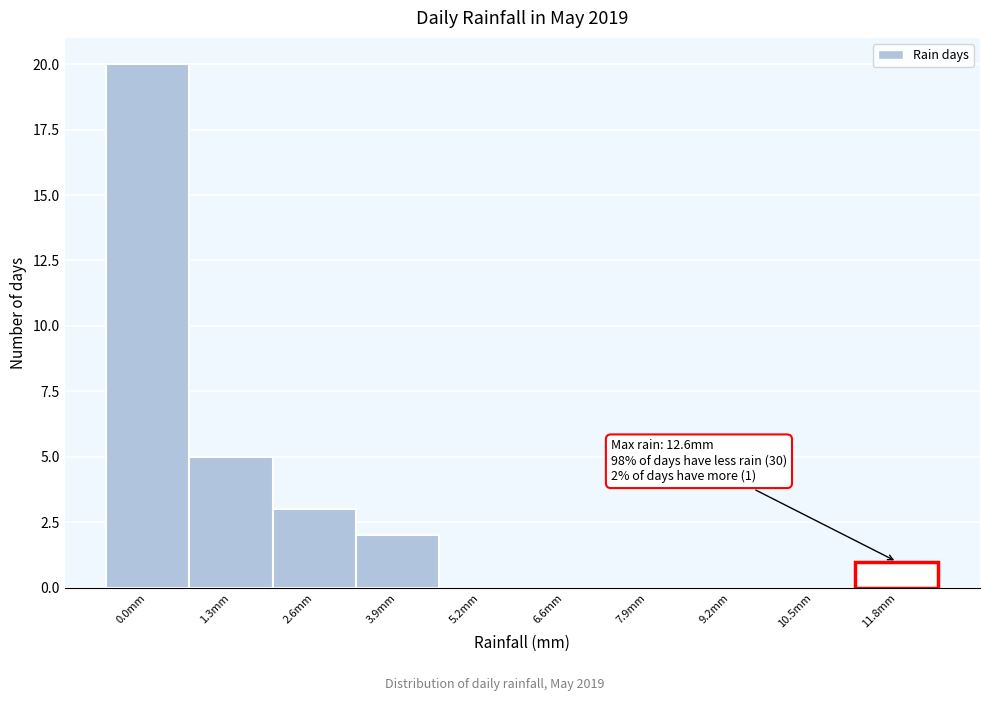

Reading right to left, transcribe all the data shown in this chart.

11.8mm=1	10.5mm=0	9.2mm=0	7.9mm=0	6.6mm=0	5.2mm=0	3.9mm=2	2.6mm=3	1.3mm=5	0.0mm=20